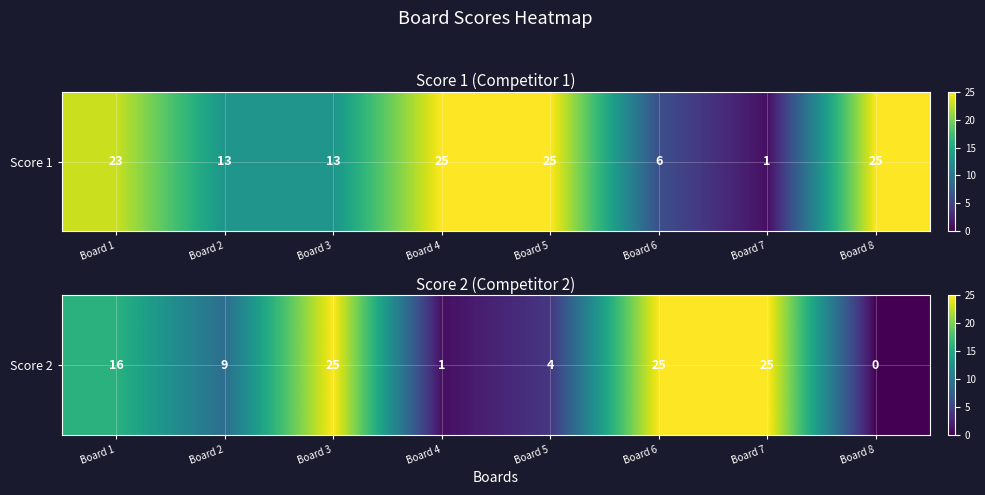

Is it true that the value at Board 8 is 0?

True